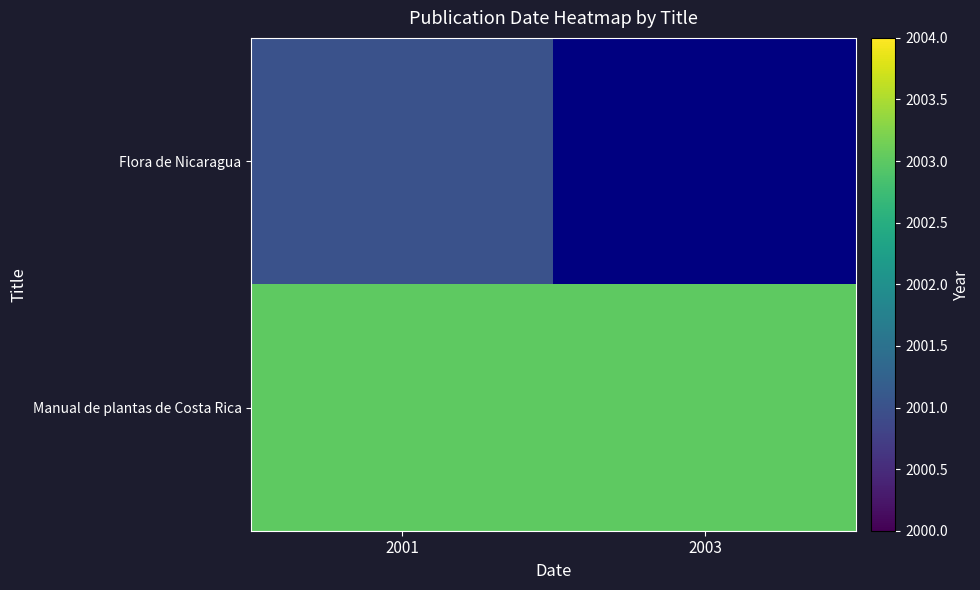

What is the highest value of the Flora de Nicaragua series?

2001.0